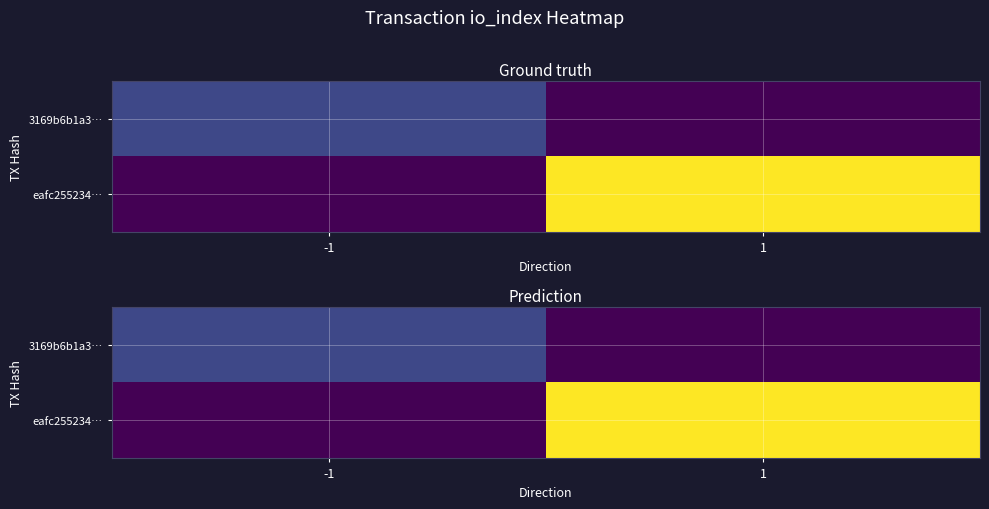

Rank the series at -1 from highest to lowest value.

3169b6b1a3…, eafc255234…